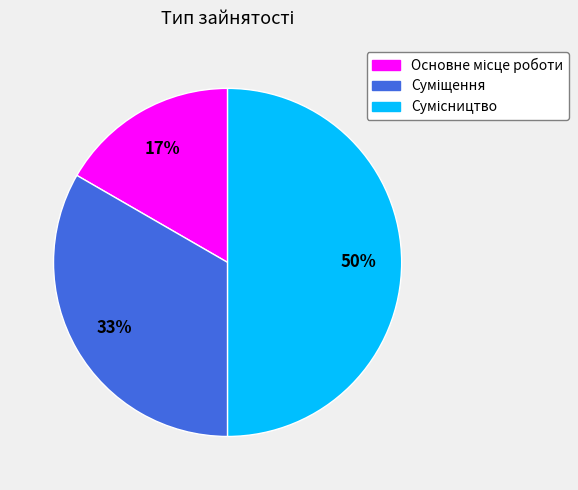

To the nearest percent, what is the difference between the largest and smallest slice percentages?

33%